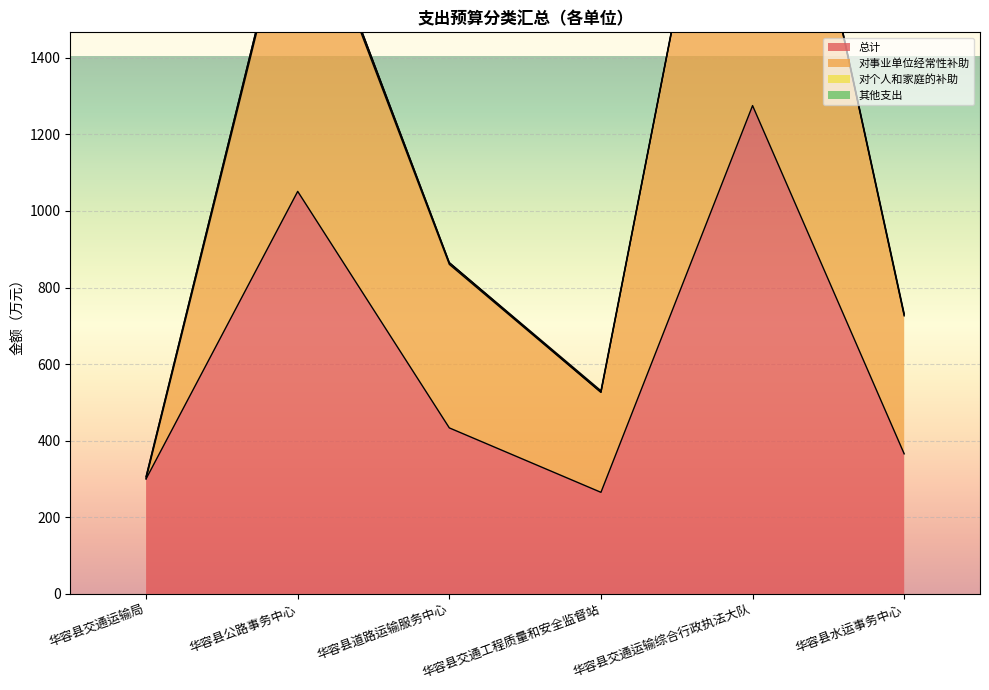

Between 华容县道路运输服务中心 and 华容县水运事务中心, which series saw the biggest shift?

对事业单位经常性补助